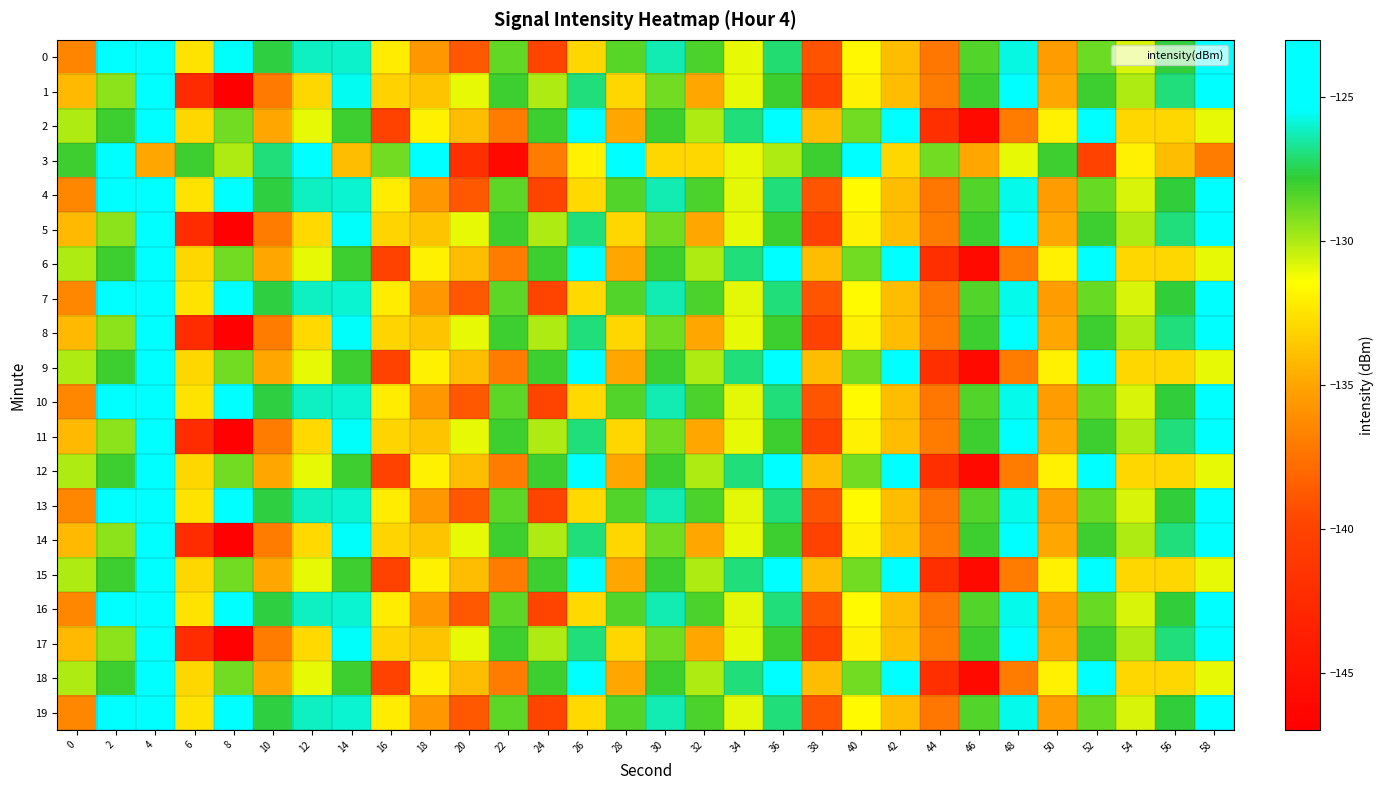

Reading left to right, list all the values displayed in this chart.

0: 0=-136.5	2=-124.9	4=-123.3	6=-132.5	8=-125.5	10=-127.6	12=-126.2	14=-126.1	16=-132.1	18=-135.6	20=-138.8	22=-128.7	24=-139.8	26=-133.0	28=-128.5	30=-126.3	32=-128.3	34=-131.0	36=-127.1	38=-139.1	40=-131.7	42=-134.1	44=-137.3	46=-128.4	48=-125.7	50=-135.4	52=-128.8	54=-130.7	56=-127.7	58=-125.0
1: 0=-134.2	2=-129.4	4=-124.3	6=-142.5	8=-146.8	10=-137.1	12=-133.0	14=-125.6	16=-133.1	18=-133.7	20=-131.0	22=-128.0	24=-130.0	26=-127.0	28=-133.0	30=-129.0	32=-135.0	34=-131.0	36=-128.0	38=-140.0	40=-132.0	42=-134.0	44=-137.0	46=-128.0	48=-125.0	50=-135.0	52=-128.0	54=-130.0	56=-127.0	58=-125.0
2: 0=-130.0	2=-128.0	4=-125.0	6=-133.0	8=-129.0	10=-135.0	12=-131.0	14=-128.0	16=-140.0	18=-132.0	20=-134.0	22=-137.0	24=-128.0	26=-125.0	28=-135.0	30=-128.0	32=-130.0	34=-127.0	36=-125.0	38=-134.0	40=-129.0	42=-124.0	44=-142.0	46=-146.0	48=-137.0	50=-132.0	52=-125.0	54=-133.0	56=-133.0	58=-131.0
3: 0=-128.0	2=-125.0	4=-135.0	6=-128.0	8=-130.0	10=-127.0	12=-125.0	14=-134.0	16=-129.0	18=-124.0	20=-142.0	22=-146.0	24=-137.0	26=-132.0	28=-125.0	30=-133.0	32=-133.0	34=-131.0	36=-130.0	38=-128.0	40=-125.0	42=-133.0	44=-129.0	46=-135.0	48=-131.0	50=-128.0	52=-140.0	54=-132.0	56=-134.0	58=-137.0
4: 0=-136.5	2=-124.8	4=-123.2	6=-132.5	8=-125.4	10=-127.6	12=-126.1	14=-126.0	16=-132.1	18=-135.6	20=-138.8	22=-128.6	24=-139.8	26=-132.9	28=-128.4	30=-126.3	32=-128.3	34=-130.9	36=-127.0	38=-139.0	40=-131.6	42=-134.0	44=-137.3	46=-128.4	48=-125.7	50=-135.4	52=-128.8	54=-130.7	56=-127.7	58=-124.9
5: 0=-134.2	2=-129.4	4=-124.2	6=-142.4	8=-146.8	10=-137.0	12=-132.9	14=-125.5	16=-133.1	18=-133.7	20=-131.0	22=-128.0	24=-130.0	26=-127.0	28=-133.0	30=-129.0	32=-135.0	34=-131.0	36=-128.0	38=-140.0	40=-132.0	42=-134.0	44=-137.0	46=-128.0	48=-125.0	50=-135.0	52=-128.0	54=-130.0	56=-127.0	58=-125.0
6: 0=-130.0	2=-128.0	4=-125.0	6=-133.0	8=-129.0	10=-135.0	12=-131.0	14=-128.0	16=-140.0	18=-132.0	20=-134.0	22=-137.0	24=-128.0	26=-125.0	28=-135.0	30=-128.0	32=-130.0	34=-127.0	36=-125.0	38=-134.0	40=-129.0	42=-124.0	44=-142.0	46=-146.0	48=-137.0	50=-132.0	52=-125.0	54=-133.0	56=-133.0	58=-131.0
7: 0=-136.5	2=-124.8	4=-123.2	6=-132.5	8=-125.4	10=-127.6	12=-126.1	14=-126.0	16=-132.1	18=-135.6	20=-138.8	22=-128.6	24=-139.8	26=-132.9	28=-128.4	30=-126.3	32=-128.3	34=-130.9	36=-127.0	38=-139.0	40=-131.6	42=-134.0	44=-137.3	46=-128.4	48=-125.7	50=-135.4	52=-128.8	54=-130.7	56=-127.7	58=-124.9
8: 0=-134.2	2=-129.4	4=-124.2	6=-142.4	8=-146.8	10=-137.0	12=-132.9	14=-125.5	16=-133.1	18=-133.7	20=-131.0	22=-128.0	24=-130.0	26=-127.0	28=-133.0	30=-129.0	32=-135.0	34=-131.0	36=-128.0	38=-140.0	40=-132.0	42=-134.0	44=-137.0	46=-128.0	48=-125.0	50=-135.0	52=-128.0	54=-130.0	56=-127.0	58=-125.0
9: 0=-130.0	2=-128.0	4=-125.0	6=-133.0	8=-129.0	10=-135.0	12=-131.0	14=-128.0	16=-140.0	18=-132.0	20=-134.0	22=-137.0	24=-128.0	26=-125.0	28=-135.0	30=-128.0	32=-130.0	34=-127.0	36=-125.0	38=-134.0	40=-129.0	42=-124.0	44=-142.0	46=-146.0	48=-137.0	50=-132.0	52=-125.0	54=-133.0	56=-133.0	58=-131.0
10: 0=-136.5	2=-124.8	4=-123.2	6=-132.5	8=-125.4	10=-127.6	12=-126.1	14=-126.0	16=-132.1	18=-135.6	20=-138.8	22=-128.6	24=-139.8	26=-132.9	28=-128.4	30=-126.3	32=-128.3	34=-130.9	36=-127.0	38=-139.0	40=-131.6	42=-134.0	44=-137.3	46=-128.4	48=-125.7	50=-135.4	52=-128.8	54=-130.7	56=-127.7	58=-124.9
11: 0=-134.2	2=-129.4	4=-124.2	6=-142.4	8=-146.8	10=-137.0	12=-132.9	14=-125.5	16=-133.1	18=-133.7	20=-131.0	22=-128.0	24=-130.0	26=-127.0	28=-133.0	30=-129.0	32=-135.0	34=-131.0	36=-128.0	38=-140.0	40=-132.0	42=-134.0	44=-137.0	46=-128.0	48=-125.0	50=-135.0	52=-128.0	54=-130.0	56=-127.0	58=-125.0
12: 0=-130.0	2=-128.0	4=-125.0	6=-133.0	8=-129.0	10=-135.0	12=-131.0	14=-128.0	16=-140.0	18=-132.0	20=-134.0	22=-137.0	24=-128.0	26=-125.0	28=-135.0	30=-128.0	32=-130.0	34=-127.0	36=-125.0	38=-134.0	40=-129.0	42=-124.0	44=-142.0	46=-146.0	48=-137.0	50=-132.0	52=-125.0	54=-133.0	56=-133.0	58=-131.0
13: 0=-136.5	2=-124.8	4=-123.2	6=-132.5	8=-125.4	10=-127.6	12=-126.1	14=-126.0	16=-132.1	18=-135.6	20=-138.8	22=-128.6	24=-139.8	26=-132.9	28=-128.4	30=-126.3	32=-128.3	34=-130.9	36=-127.0	38=-139.0	40=-131.6	42=-134.0	44=-137.3	46=-128.4	48=-125.7	50=-135.4	52=-128.8	54=-130.7	56=-127.7	58=-124.9
14: 0=-134.2	2=-129.4	4=-124.2	6=-142.4	8=-146.8	10=-137.0	12=-132.9	14=-125.5	16=-133.1	18=-133.7	20=-131.0	22=-128.0	24=-130.0	26=-127.0	28=-133.0	30=-129.0	32=-135.0	34=-131.0	36=-128.0	38=-140.0	40=-132.0	42=-134.0	44=-137.0	46=-128.0	48=-125.0	50=-135.0	52=-128.0	54=-130.0	56=-127.0	58=-125.0
15: 0=-130.0	2=-128.0	4=-125.0	6=-133.0	8=-129.0	10=-135.0	12=-131.0	14=-128.0	16=-140.0	18=-132.0	20=-134.0	22=-137.0	24=-128.0	26=-125.0	28=-135.0	30=-128.0	32=-130.0	34=-127.0	36=-125.0	38=-134.0	40=-129.0	42=-124.0	44=-142.0	46=-146.0	48=-137.0	50=-132.0	52=-125.0	54=-133.0	56=-133.0	58=-131.0
16: 0=-136.5	2=-124.8	4=-123.2	6=-132.5	8=-125.4	10=-127.6	12=-126.1	14=-126.0	16=-132.1	18=-135.6	20=-138.8	22=-128.6	24=-139.8	26=-132.9	28=-128.4	30=-126.3	32=-128.3	34=-130.9	36=-127.0	38=-139.0	40=-131.6	42=-134.0	44=-137.3	46=-128.4	48=-125.7	50=-135.4	52=-128.8	54=-130.7	56=-127.7	58=-124.9
17: 0=-134.2	2=-129.4	4=-124.2	6=-142.4	8=-146.8	10=-137.0	12=-132.9	14=-125.5	16=-133.1	18=-133.7	20=-131.0	22=-128.0	24=-130.0	26=-127.0	28=-133.0	30=-129.0	32=-135.0	34=-131.0	36=-128.0	38=-140.0	40=-132.0	42=-134.0	44=-137.0	46=-128.0	48=-125.0	50=-135.0	52=-128.0	54=-130.0	56=-127.0	58=-125.0
18: 0=-130.0	2=-128.0	4=-125.0	6=-133.0	8=-129.0	10=-135.0	12=-131.0	14=-128.0	16=-140.0	18=-132.0	20=-134.0	22=-137.0	24=-128.0	26=-125.0	28=-135.0	30=-128.0	32=-130.0	34=-127.0	36=-125.0	38=-134.0	40=-129.0	42=-124.0	44=-142.0	46=-146.0	48=-137.0	50=-132.0	52=-125.0	54=-133.0	56=-133.0	58=-131.0
19: 0=-136.5	2=-124.8	4=-123.2	6=-132.5	8=-125.4	10=-127.6	12=-126.1	14=-126.0	16=-132.1	18=-135.6	20=-138.8	22=-128.6	24=-139.8	26=-132.9	28=-128.4	30=-126.3	32=-128.3	34=-130.9	36=-127.0	38=-139.0	40=-131.6	42=-134.0	44=-137.3	46=-128.4	48=-125.7	50=-135.4	52=-128.8	54=-130.7	56=-127.7	58=-124.9